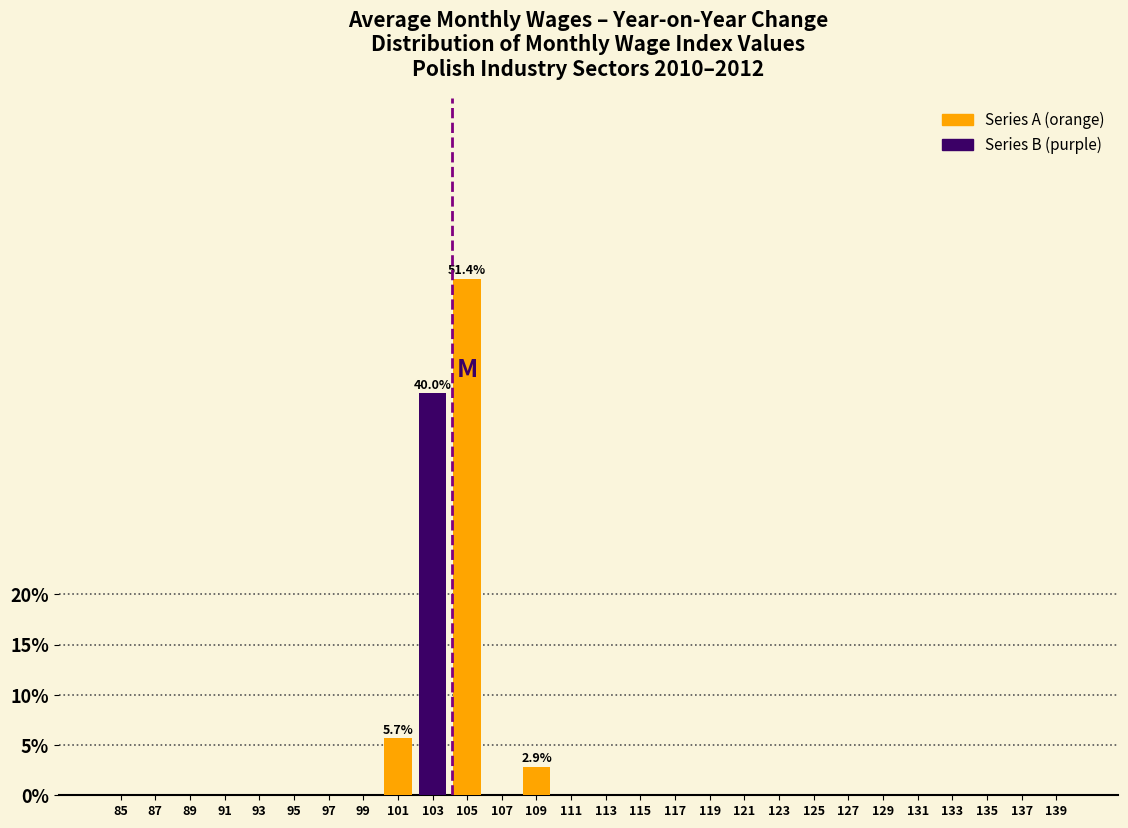

At which category is the sum across all series the highest?

105